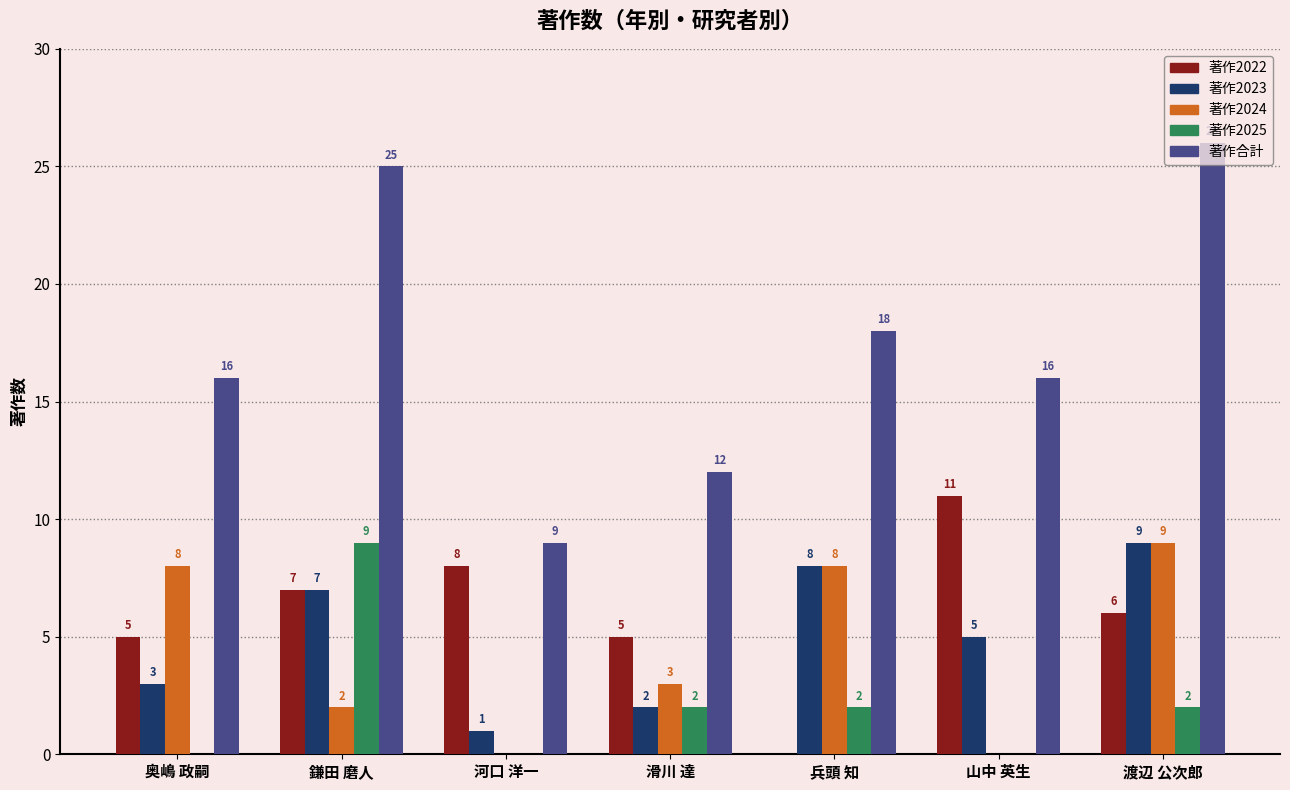

Reading left to right, transcribe all the data shown in this chart.

著作2022: 奥嶋 政嗣=5	鎌田 磨人=7	河口 洋一=8	滑川 達=5	兵頭 知=0	山中 英生=11	渡辺 公次郎=6
著作2023: 奥嶋 政嗣=3	鎌田 磨人=7	河口 洋一=1	滑川 達=2	兵頭 知=8	山中 英生=5	渡辺 公次郎=9
著作2024: 奥嶋 政嗣=8	鎌田 磨人=2	河口 洋一=0	滑川 達=3	兵頭 知=8	山中 英生=0	渡辺 公次郎=9
著作2025: 奥嶋 政嗣=0	鎌田 磨人=9	河口 洋一=0	滑川 達=2	兵頭 知=2	山中 英生=0	渡辺 公次郎=2
著作合計: 奥嶋 政嗣=16	鎌田 磨人=25	河口 洋一=9	滑川 達=12	兵頭 知=18	山中 英生=16	渡辺 公次郎=26